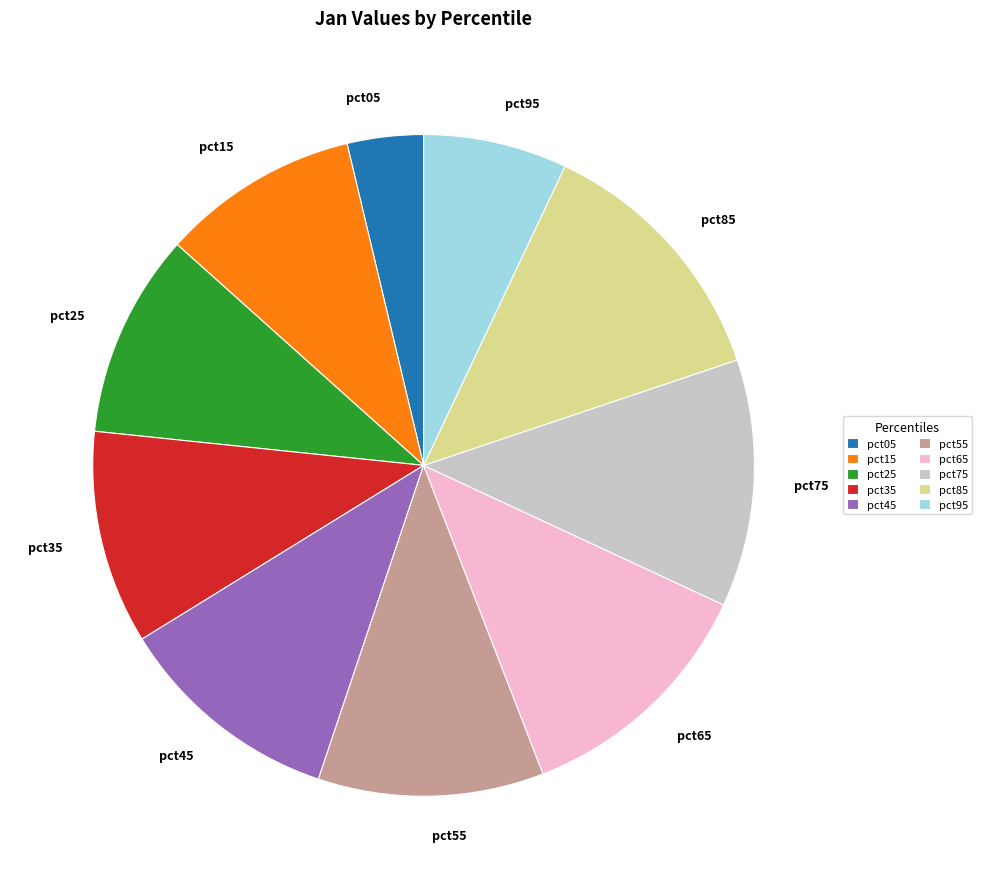

Is there any slice that represents more than half of the pie?

No